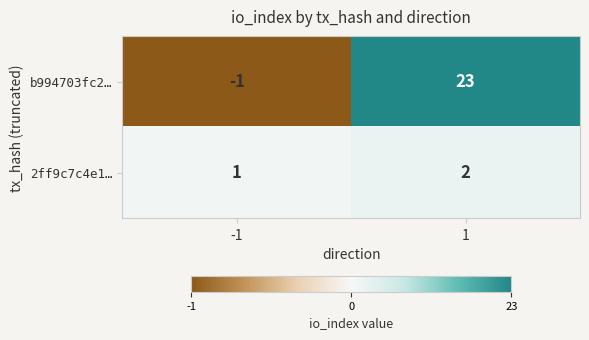

What is the greatest value displayed?

23